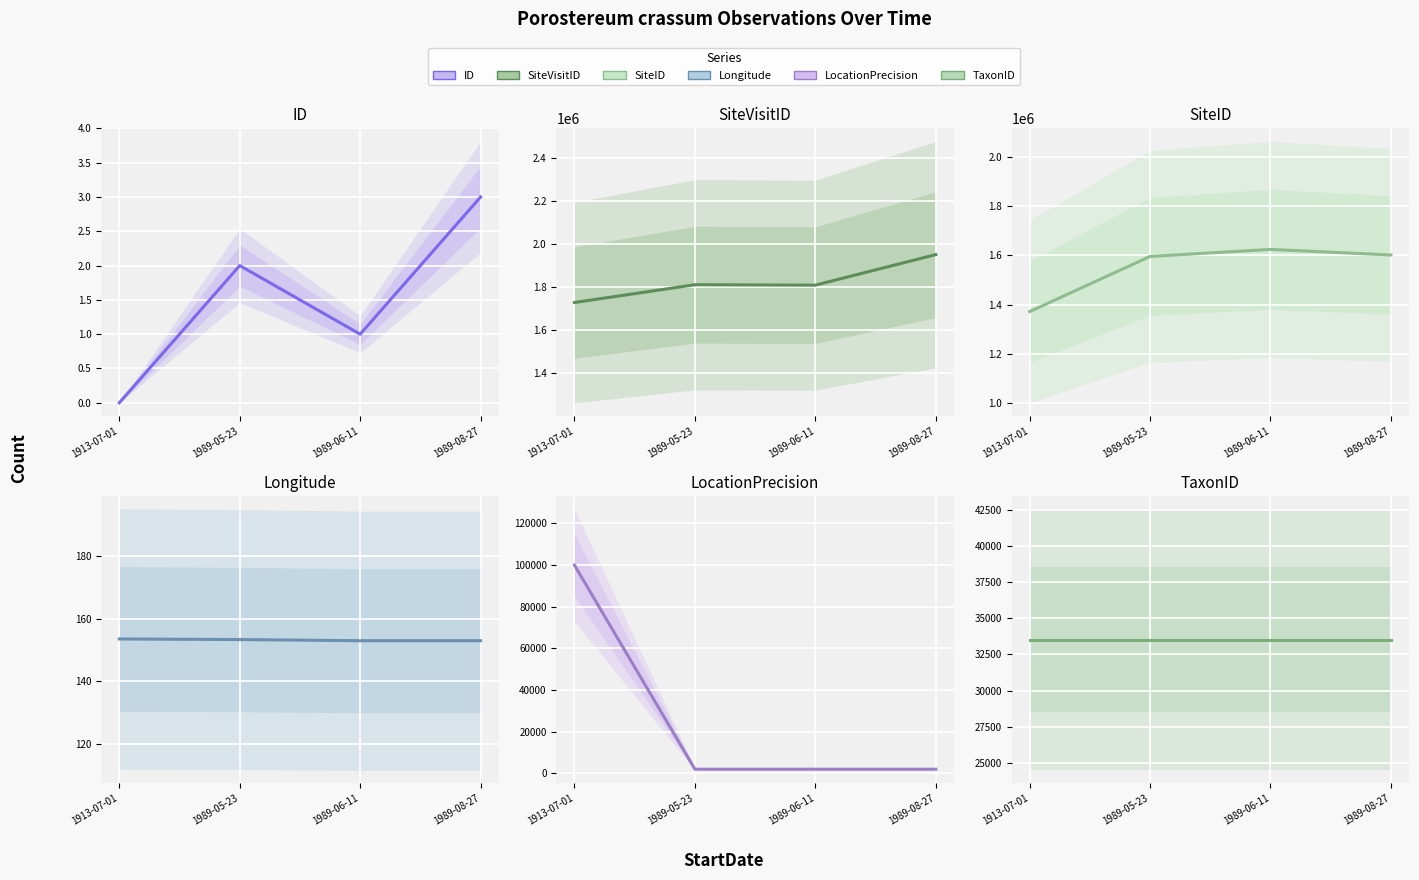

Which has a higher value, 1989-06-11 or 1989-08-27?

1989-08-27